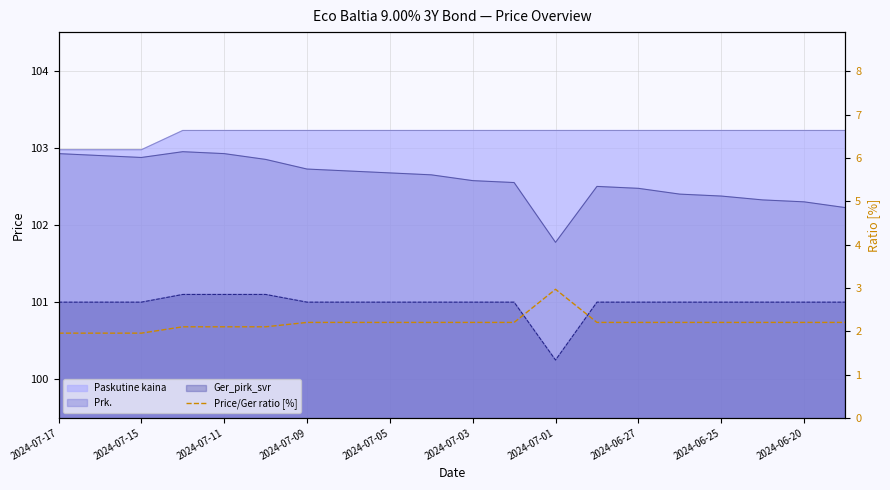

What is the sum of the values at 2024-07-03 and 11?

4.3